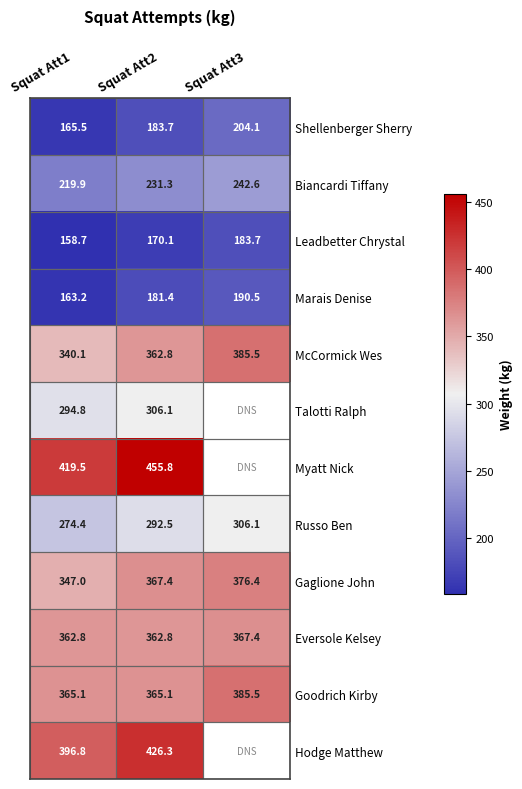

Which category has the lowest value in the Marais Denise series?

Squat Att1